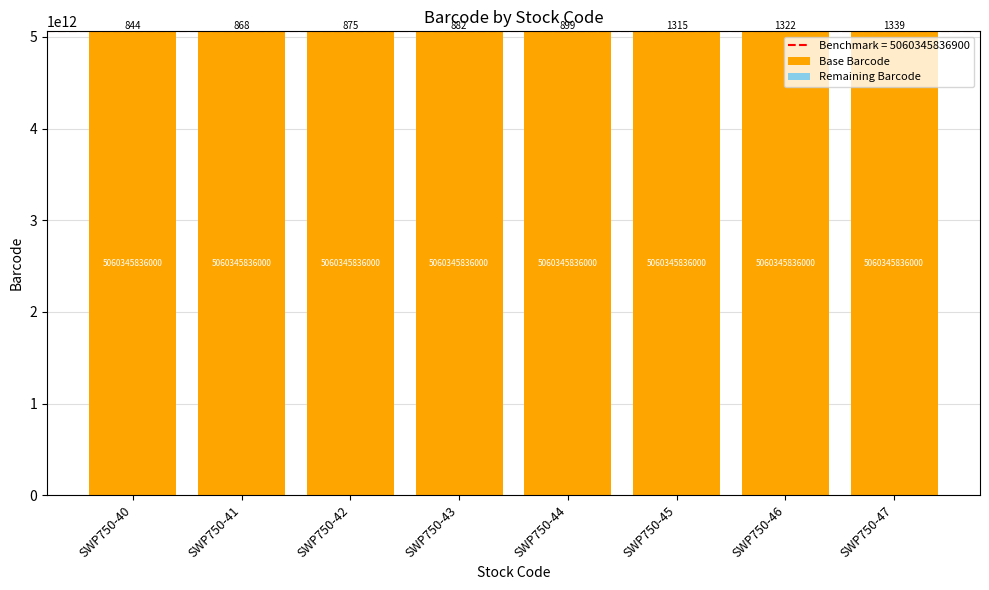

At which category is the sum across all series the highest?

SWP750-47